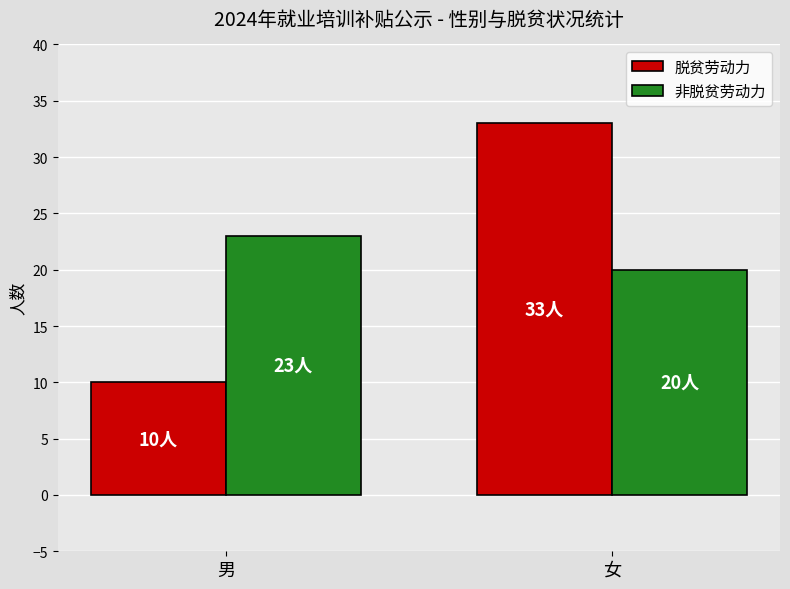

Reading right to left, extract all data points from this chart.

脱贫劳动力: 33	10
非脱贫劳动力: 20	23